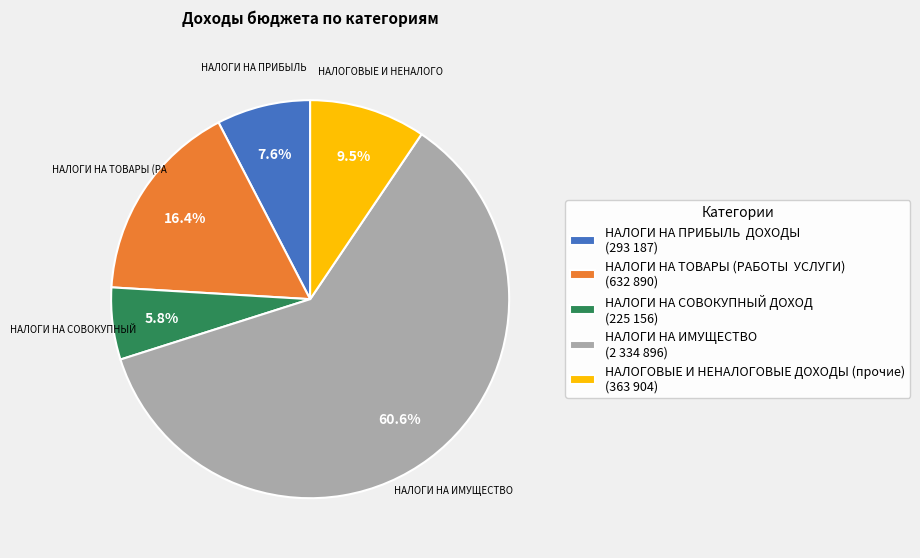

Does any single category account for the majority?

Yes